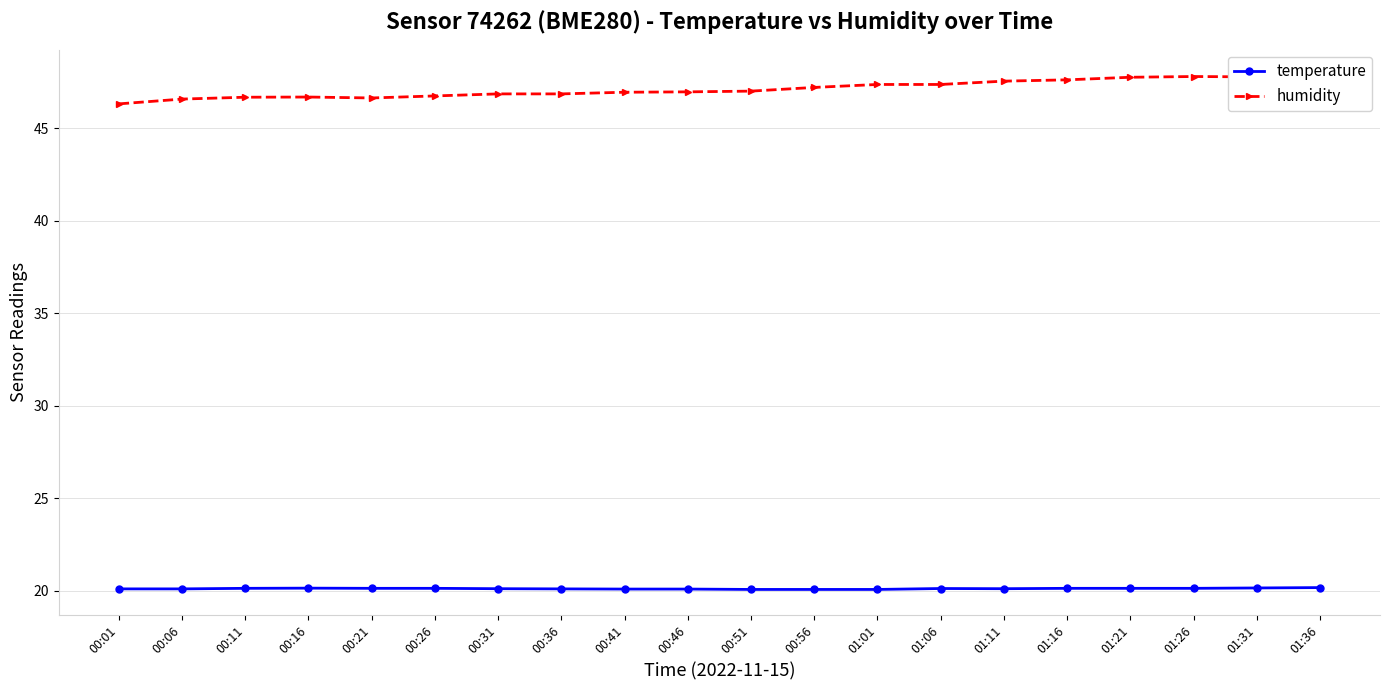

What is the sum of all humidity values?

942.8